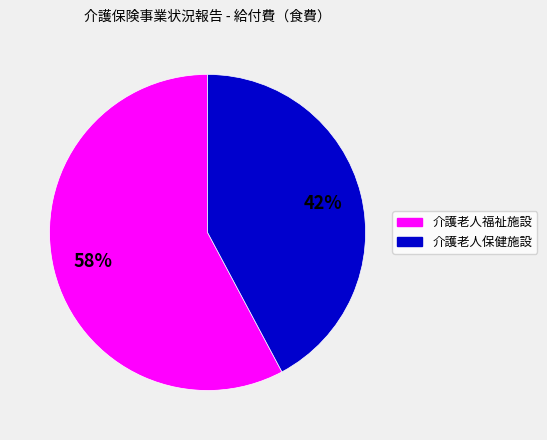

Is 介護老人保健施設 the majority of the pie?

No